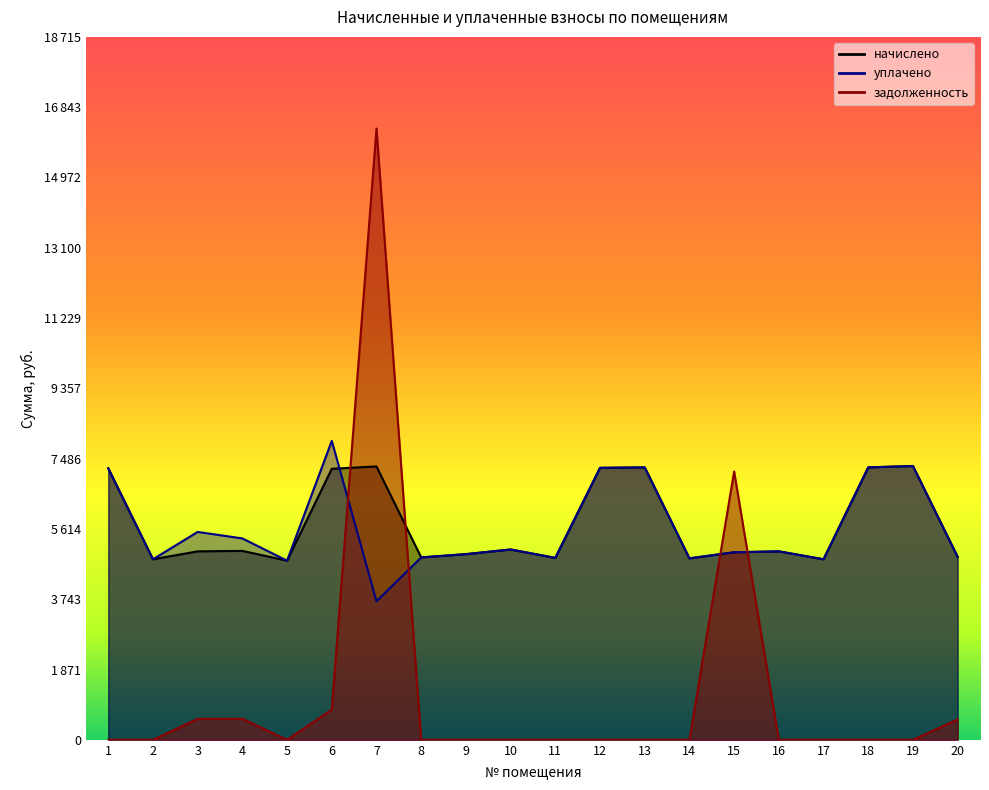

What is the greatest value displayed?

16274.4